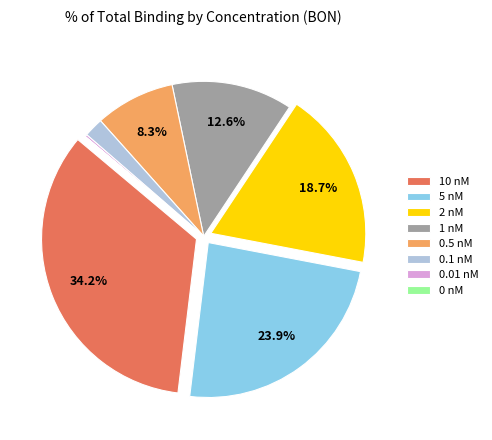

Does any single category account for the majority?

No